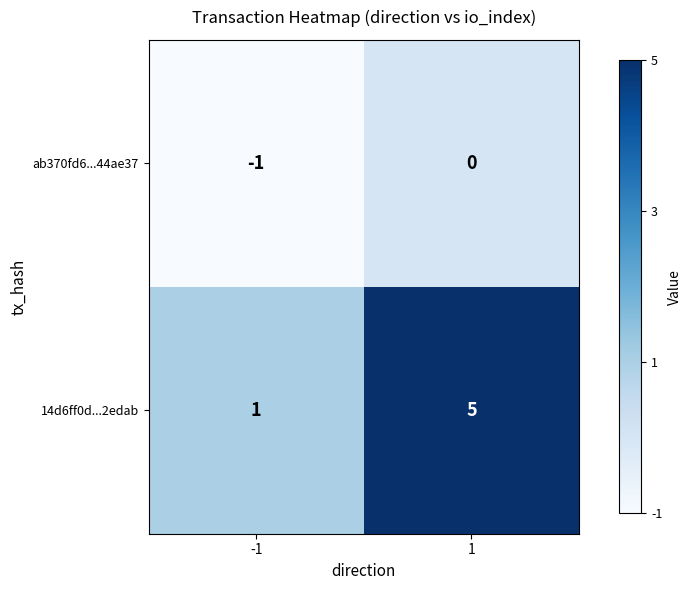

Which label corresponds to the smallest value in the chart?

-1